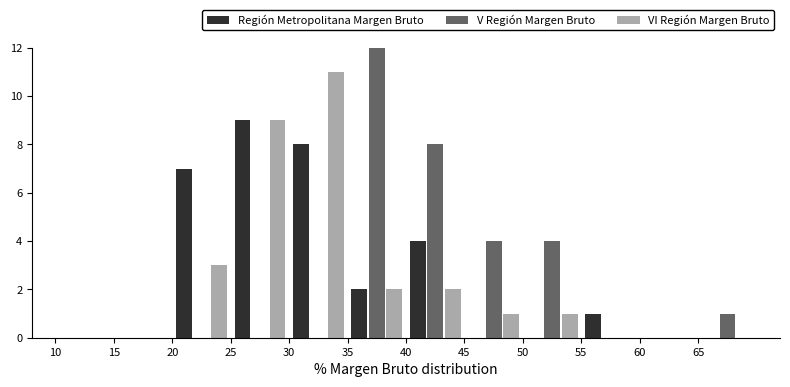

In the VI Región Margen Bruto series, which range on the x-axis has the tallest bar?

30 to 35